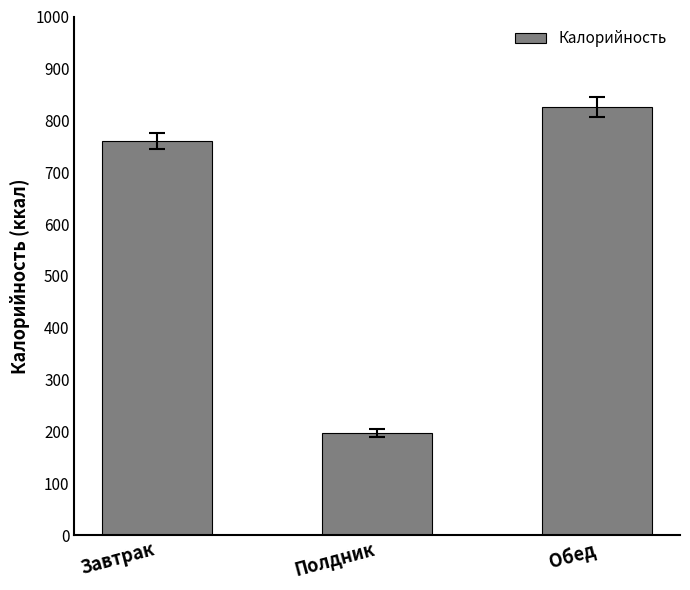

Rank the categories by value from lowest to highest.

Полдник, Завтрак, Обед